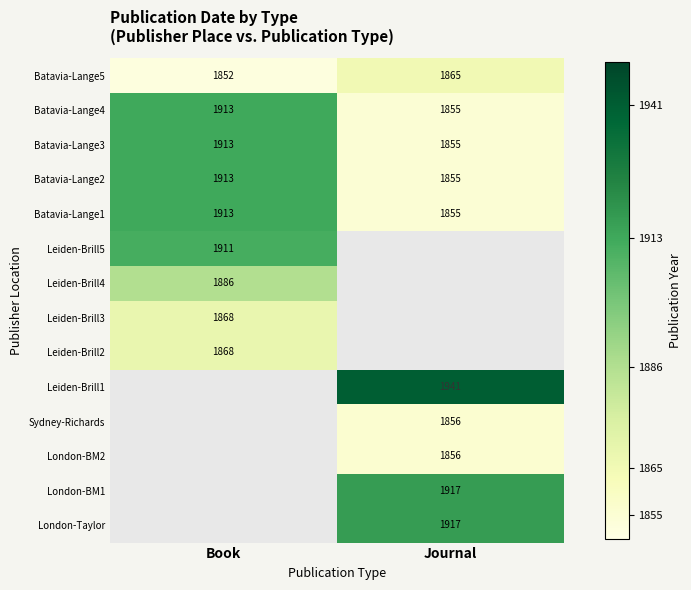

What value does the Batavia-Lange2 series have at Journal, to the nearest 5?

1855